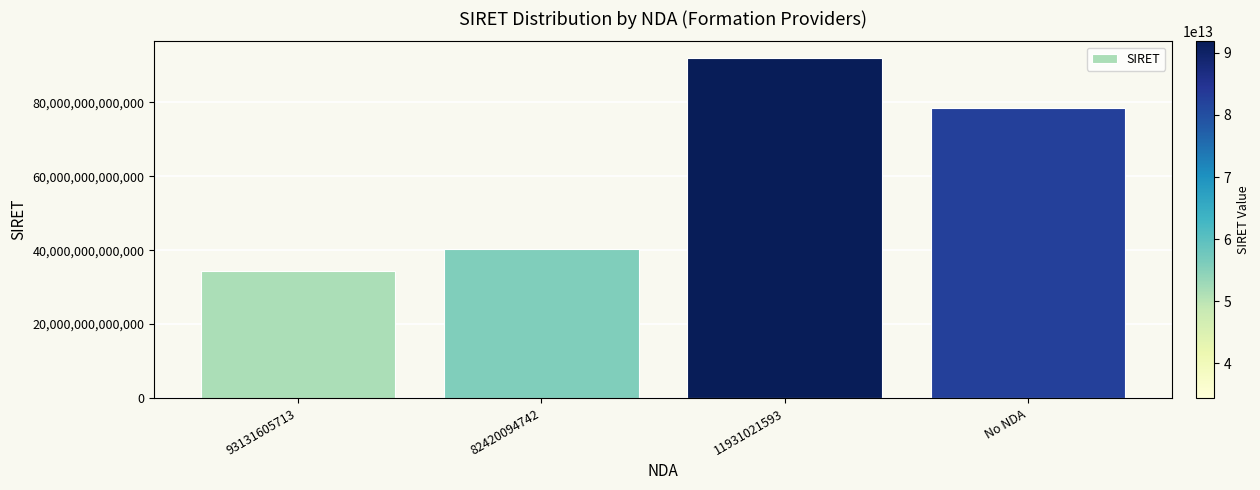

What is the change in value from 93131605713 to 82420094742?

+5838756900017